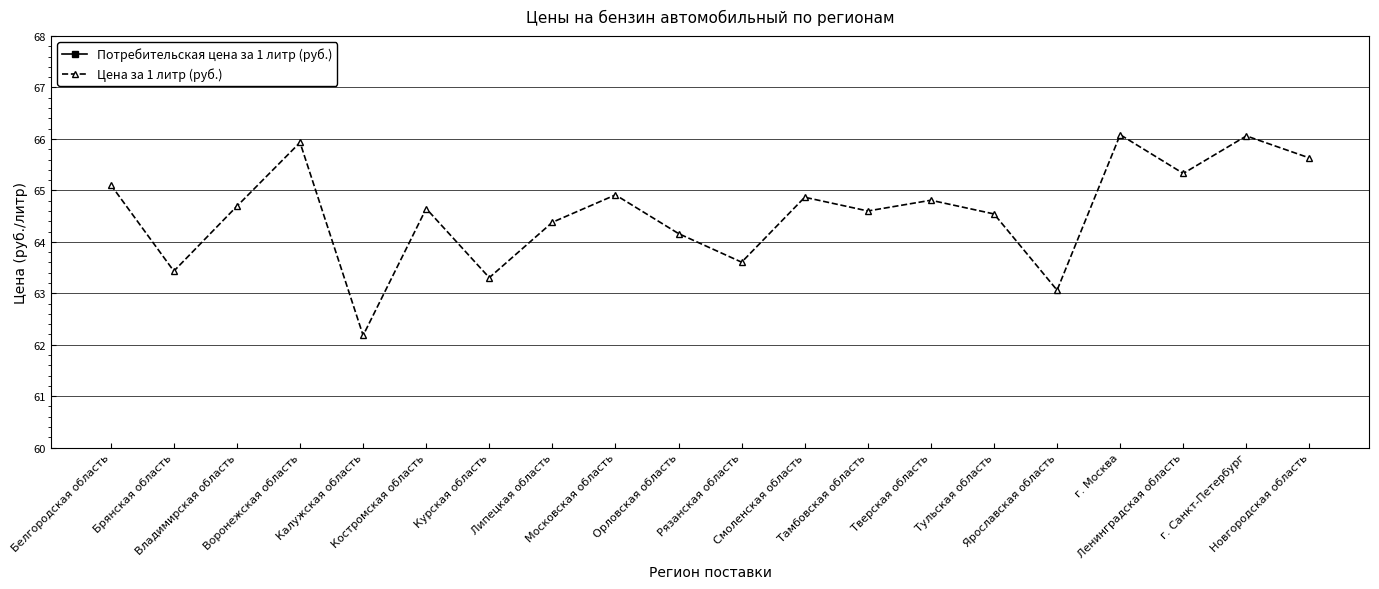

True or false: Цена за 1 литр (руб.) and Потребительская цена за 1 литр (руб.) intersect in this chart.

False